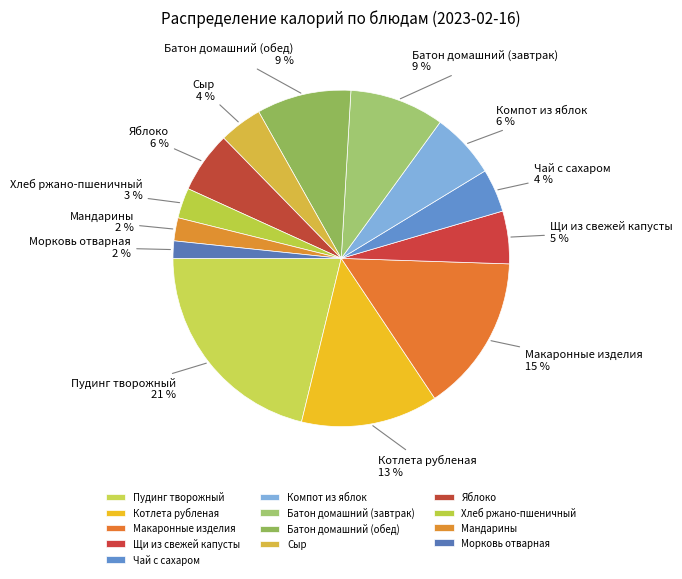

How many slices are in this pie chart?

13